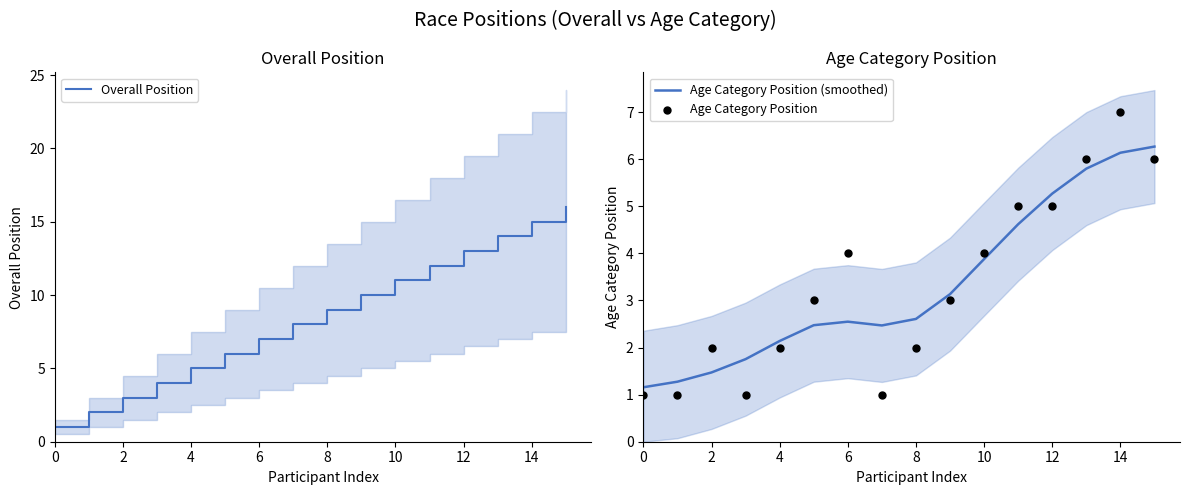

Which series has the largest Y range (max minus min)?

Overall Position